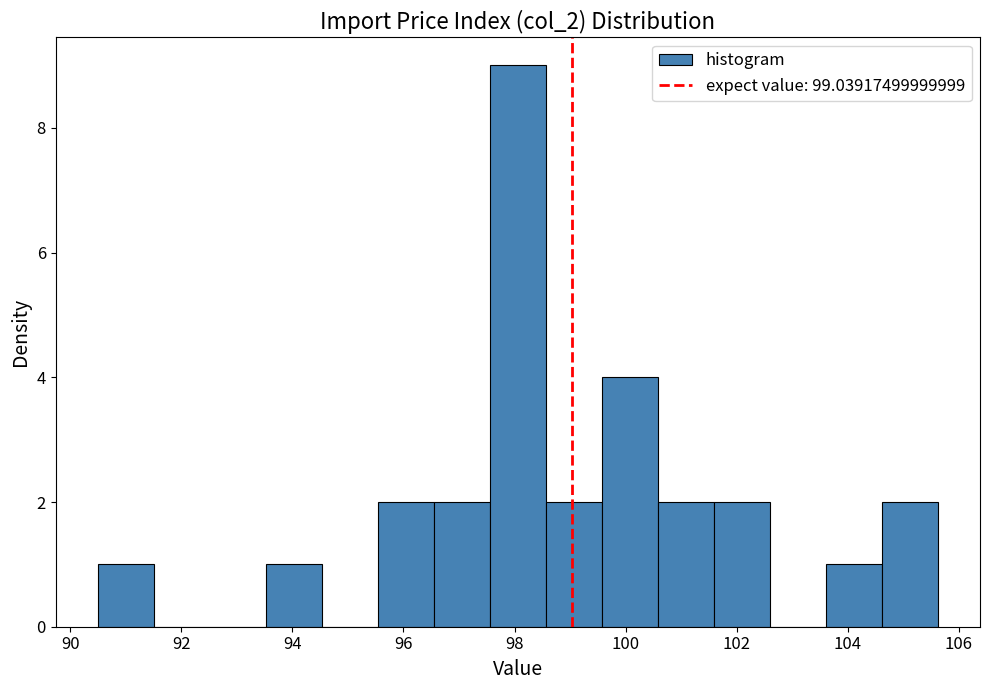

Reading left to right, transcribe this chart: for each bar, give the range it covers on the x-axis and its height. Neither the bar edges nor the heights are printed on the chart, so give them approximately, as read against the axes.

90.4 to 91.6: 1
91.6 to 92.6: 0
92.6 to 93.6: 0
93.6 to 94.6: 1
94.6 to 95.6: 0
95.6 to 96.6: 2
96.6 to 97.6: 2
97.6 to 98.6: 9
98.6 to 99.6: 2
99.6 to 100.6: 4
100.6 to 101.6: 2
101.6 to 102.6: 2
102.6 to 103.6: 0
103.6 to 104.6: 1
104.6 to 105.6: 2